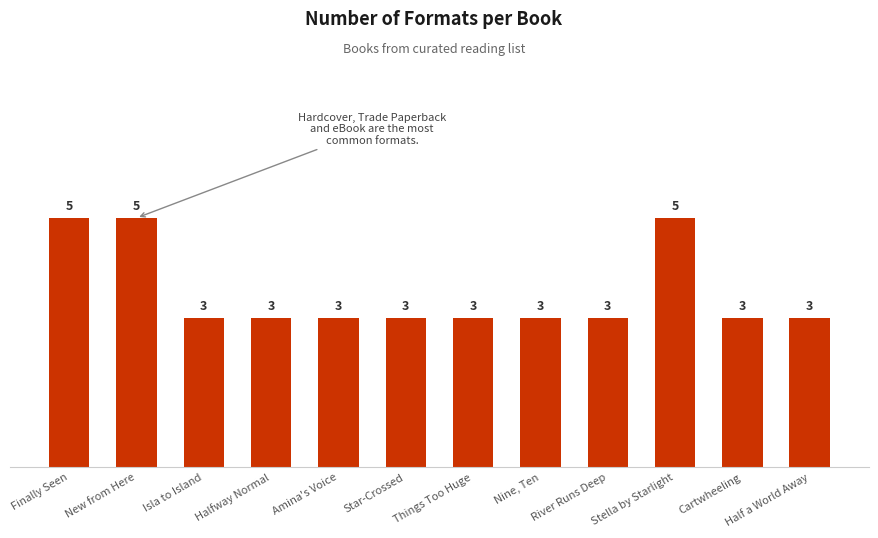

What is the maximum value shown in the chart?

5